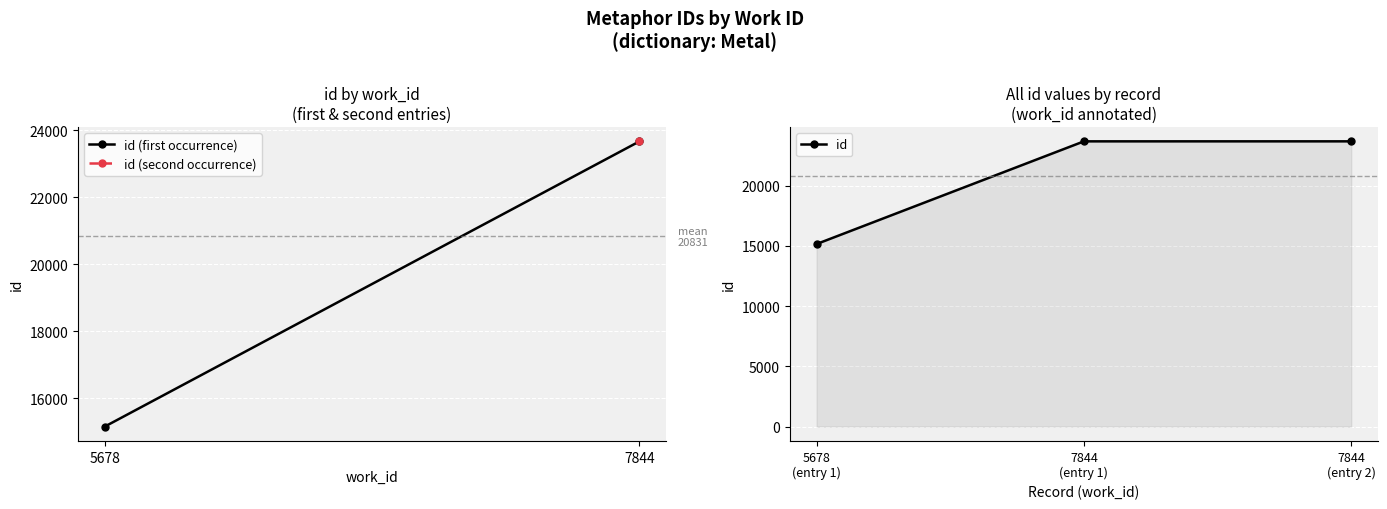

What is the value of the 2nd point from the left?

23672